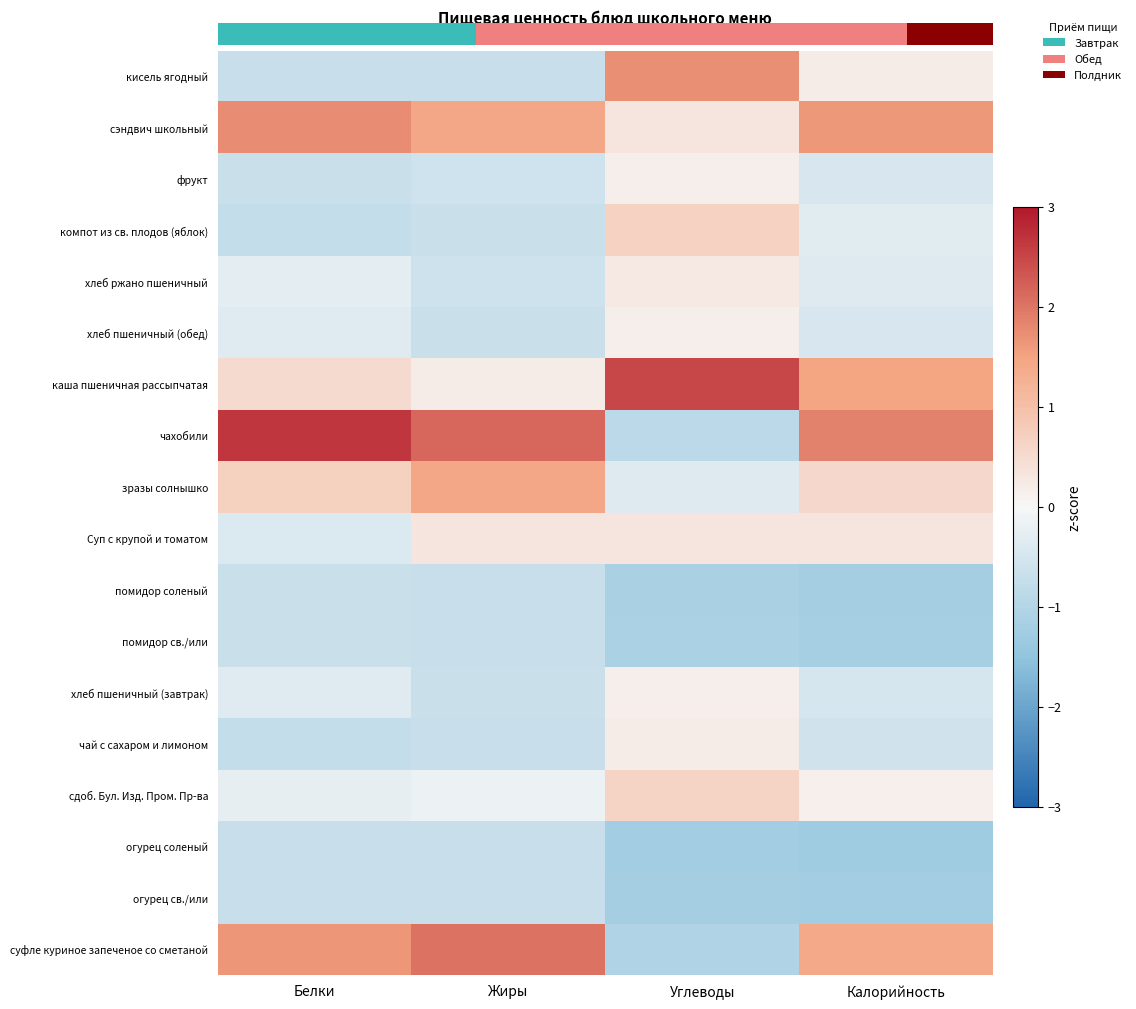

How many categories are shown in the chart?

4